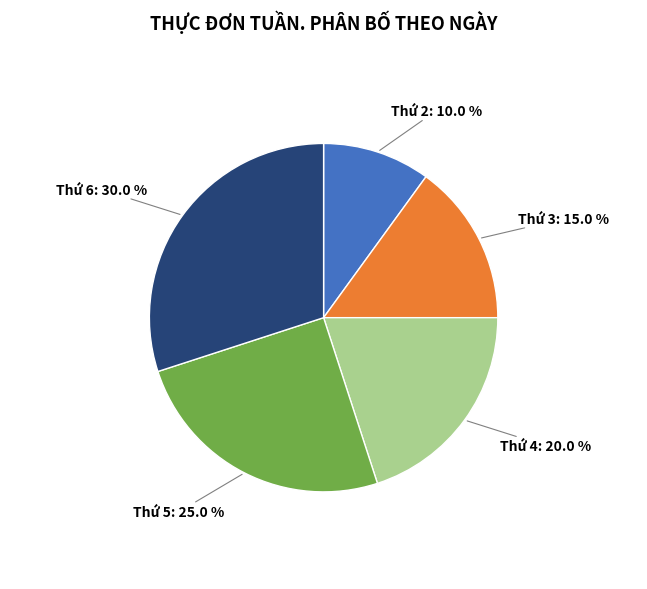

Does any single category account for the majority?

No